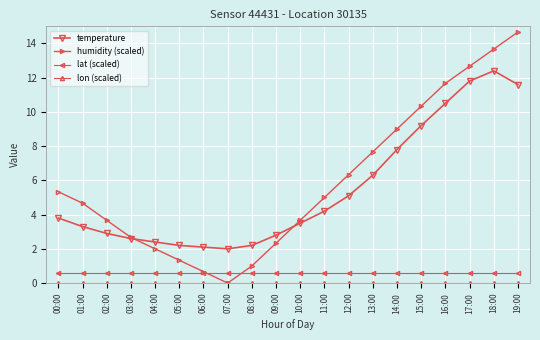

At which label does humidity (scaled) reach its peak?

19:00